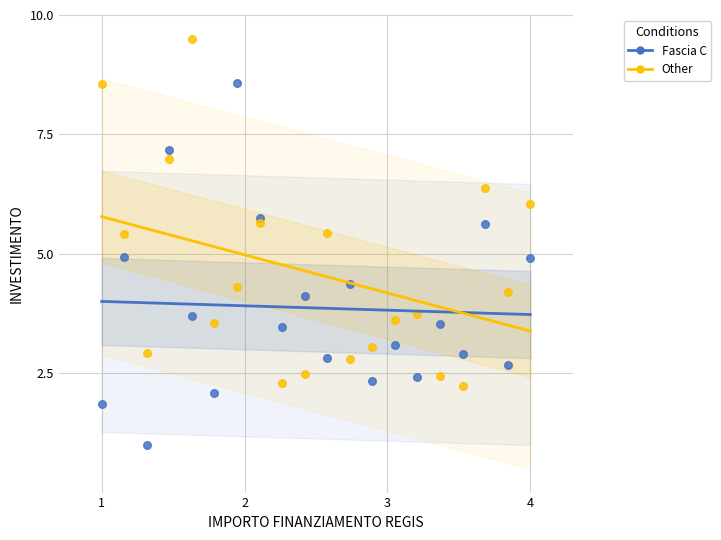

Across all data points, what is the range of X values (max minus min)?

3.0